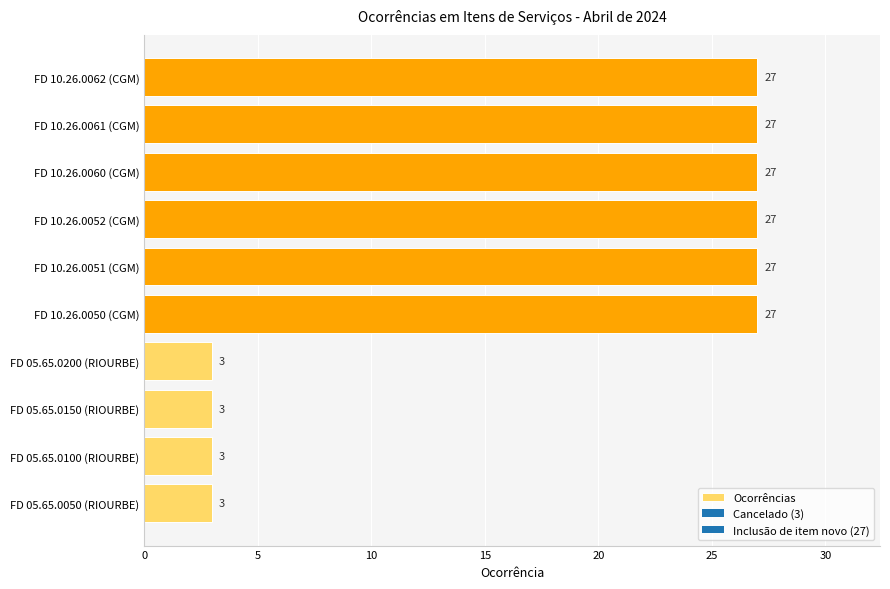

How many bars are there in total?

10